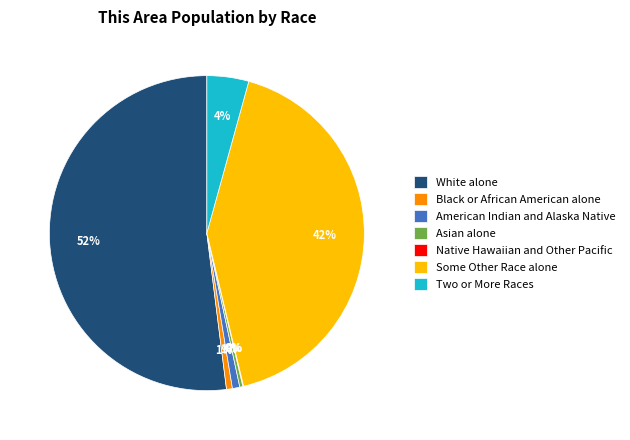

To the nearest percent, what is the difference between the largest and smallest slice percentages?

52%